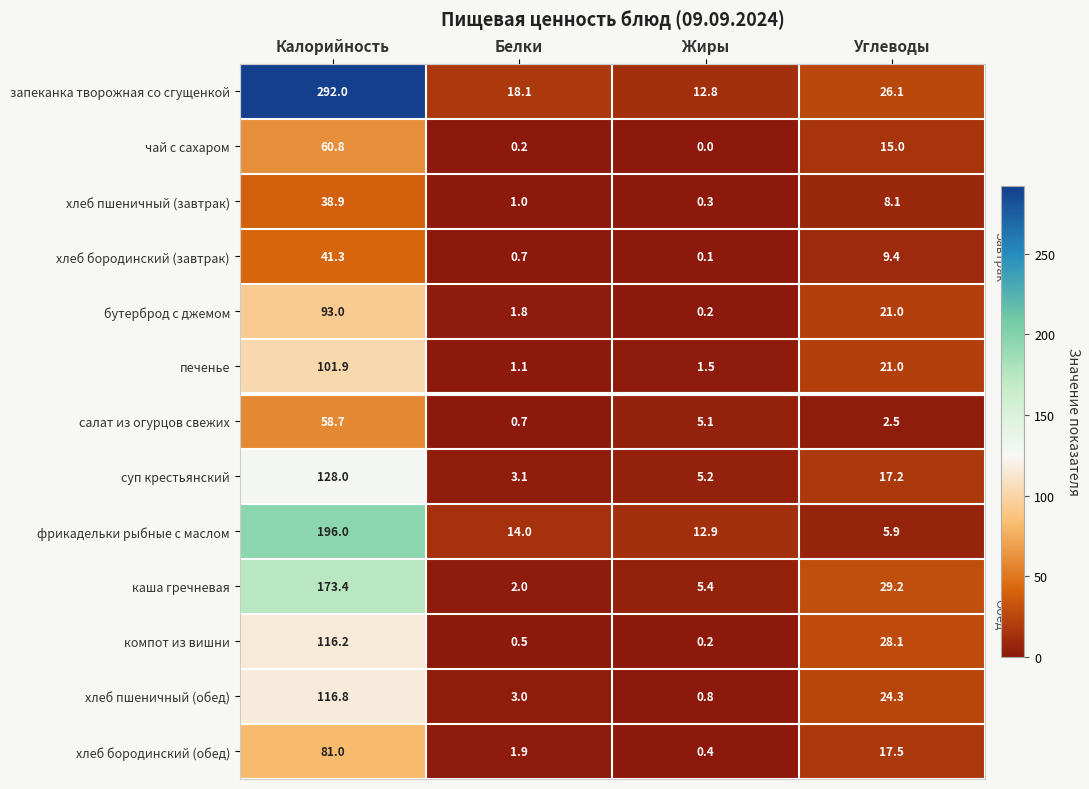

Between Калорийность and Белки, which series saw the biggest shift?

запеканка творожная со сгущенкой